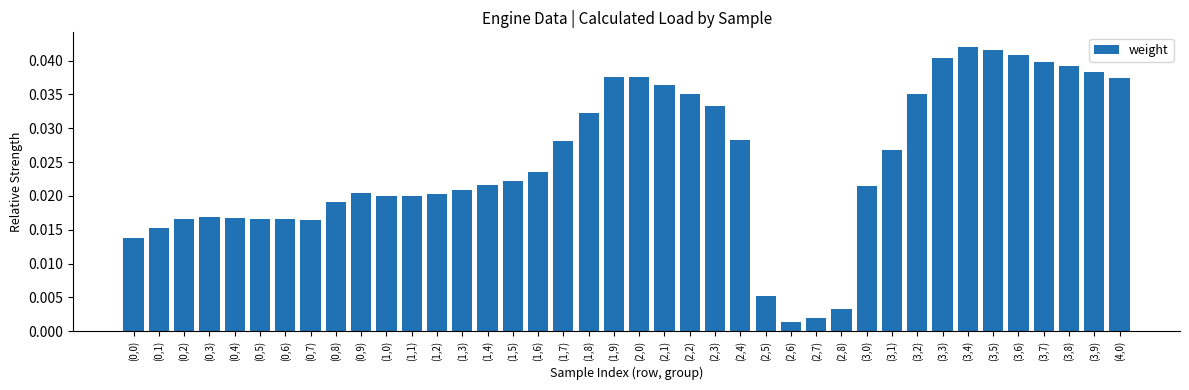

Count the number of categories in the chart.

40